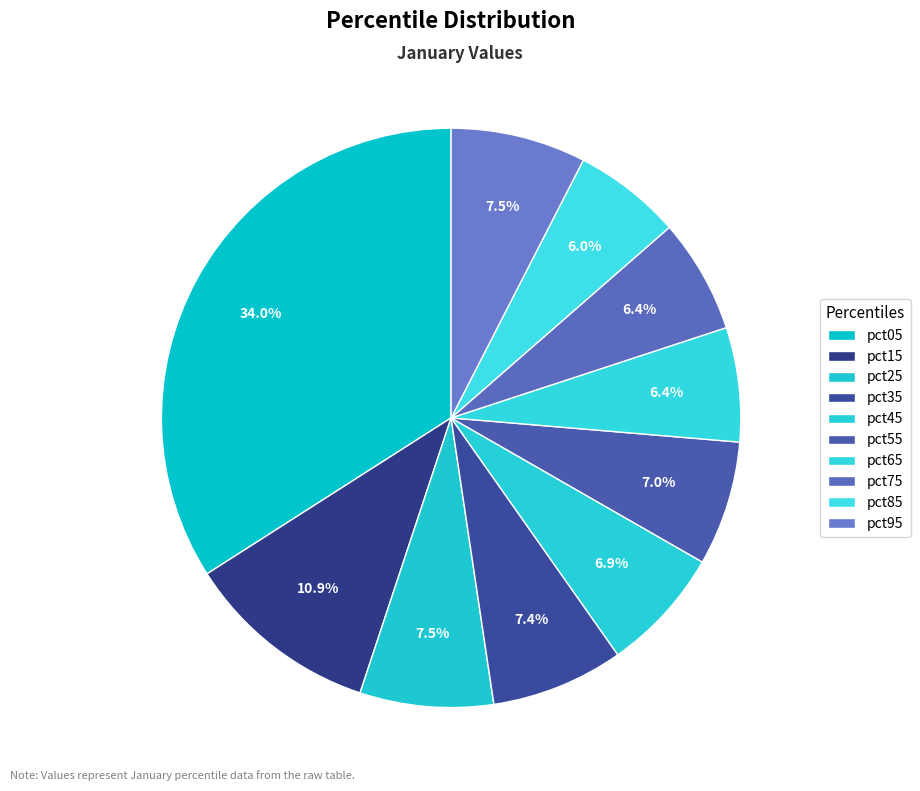

Rank the categories by value from highest to lowest.

pct05, pct15, pct95, pct25, pct35, pct55, pct45, pct75, pct65, pct85